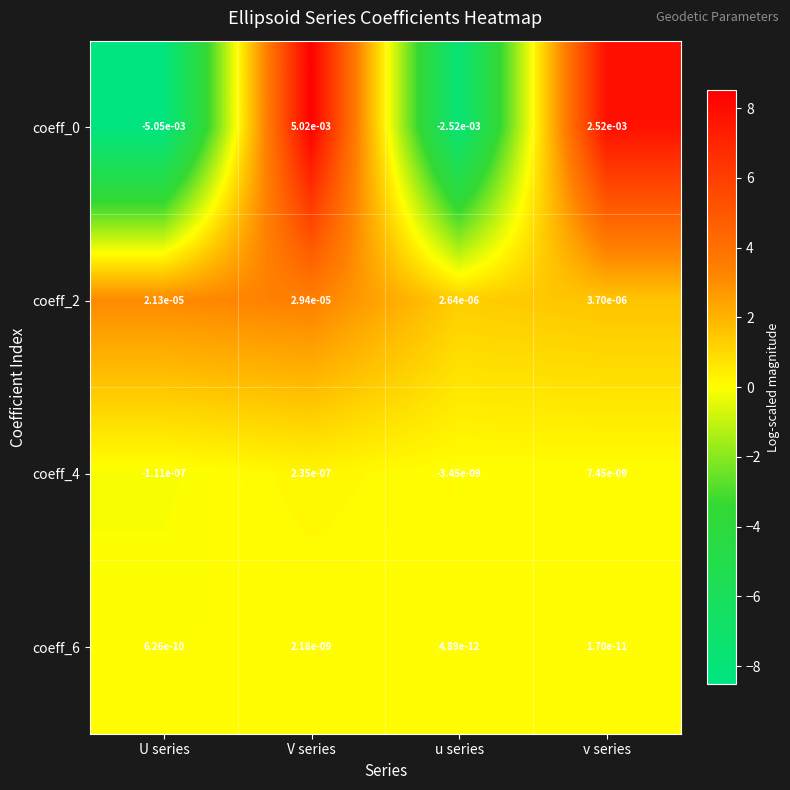

Which series has the largest total across all categories?

coeff_2